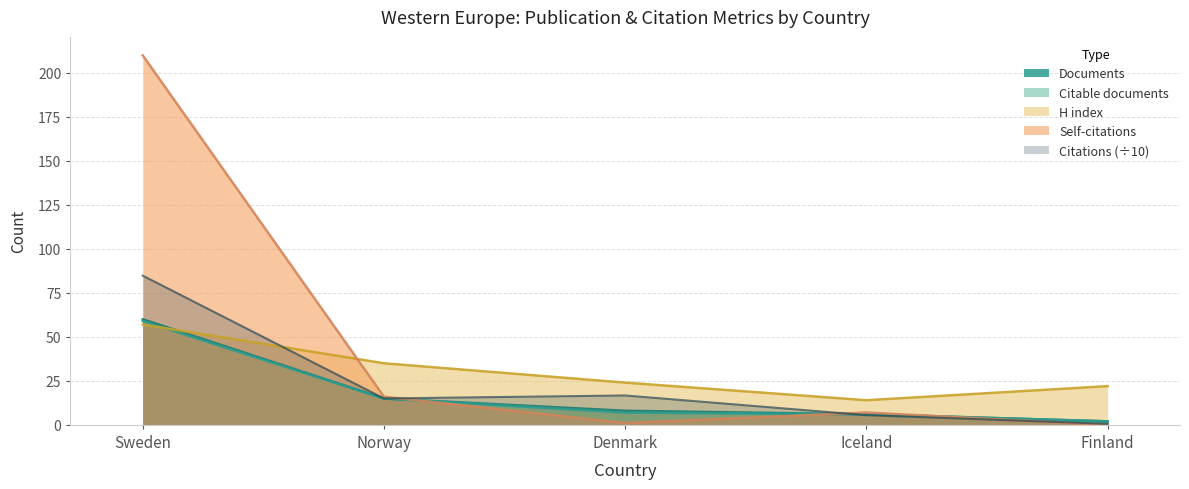

What is the greatest value displayed?

210.0